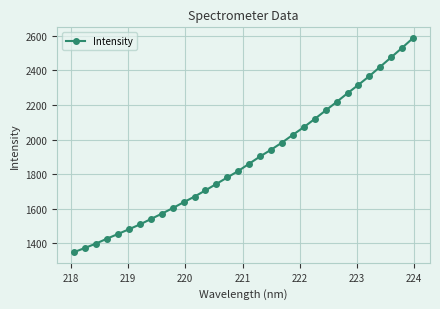

How many distinct data groups are displayed?

1